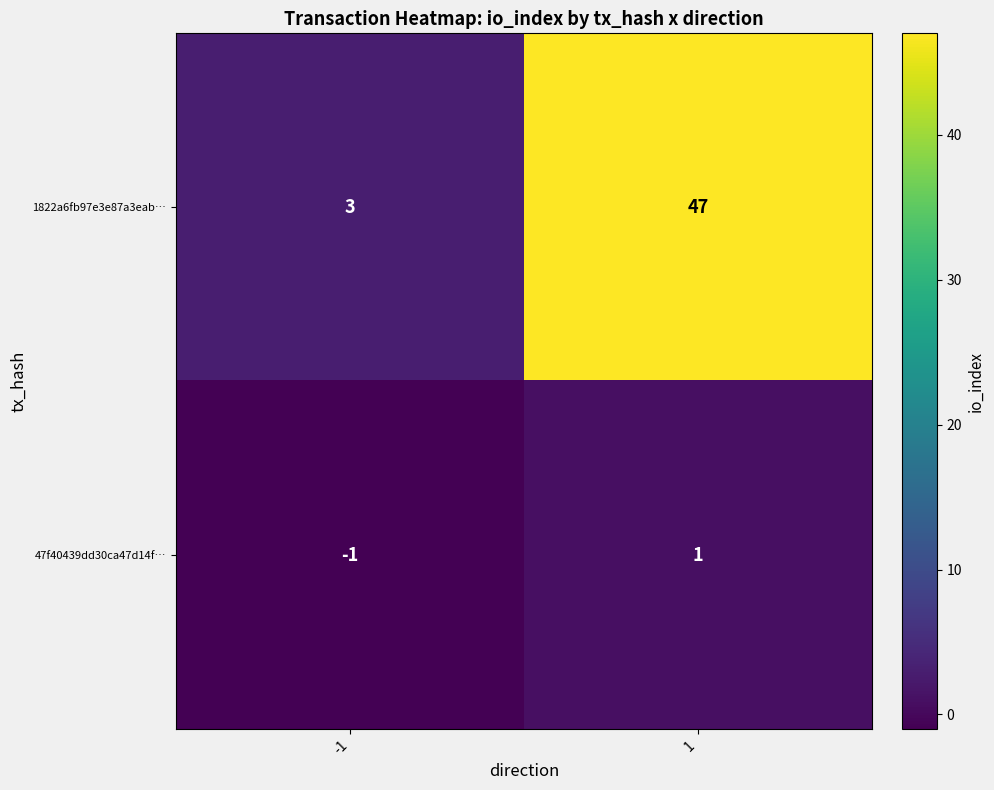

At which category is the sum across all series the highest?

1